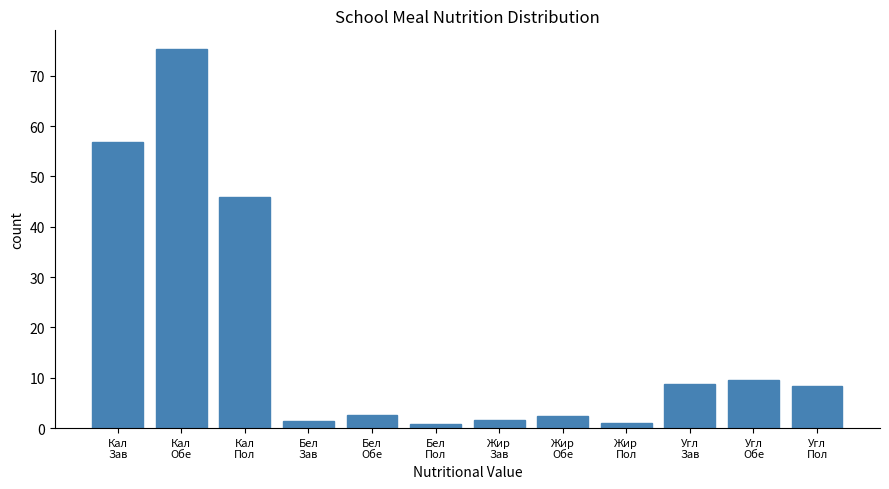

What is the difference between the second highest and second lowest values?

55.8